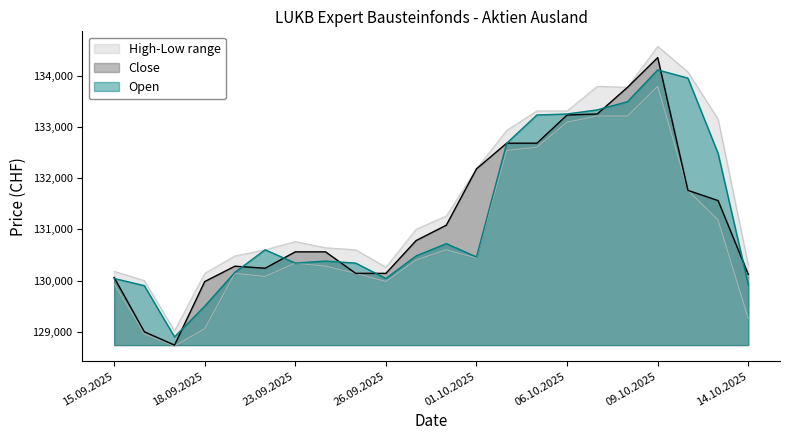

What is the sum of all High values?

2896320